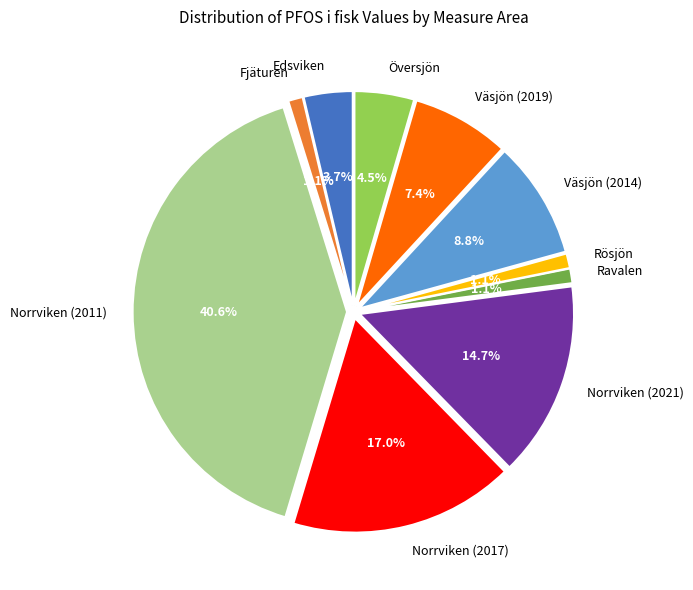

Does any single category account for the majority?

No